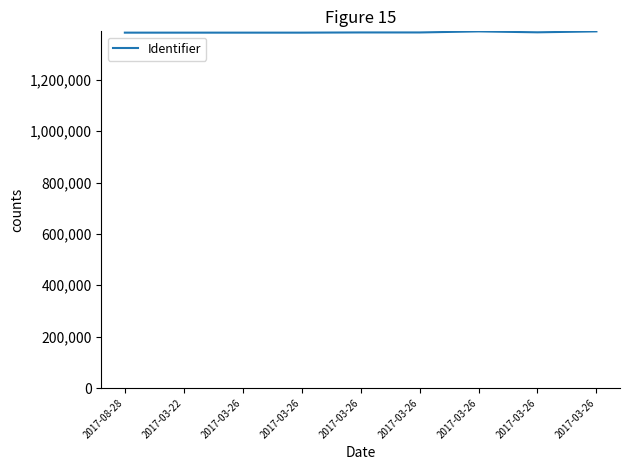

What is the difference between the values at 2017-03-26 and 2017-03-26?

747